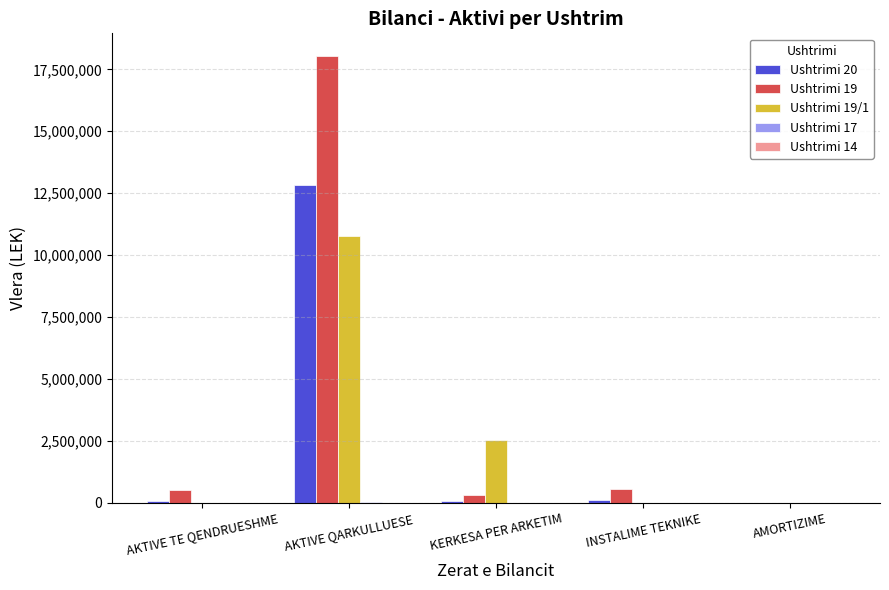

Which series has the largest total across all categories?

Ushtrimi 19